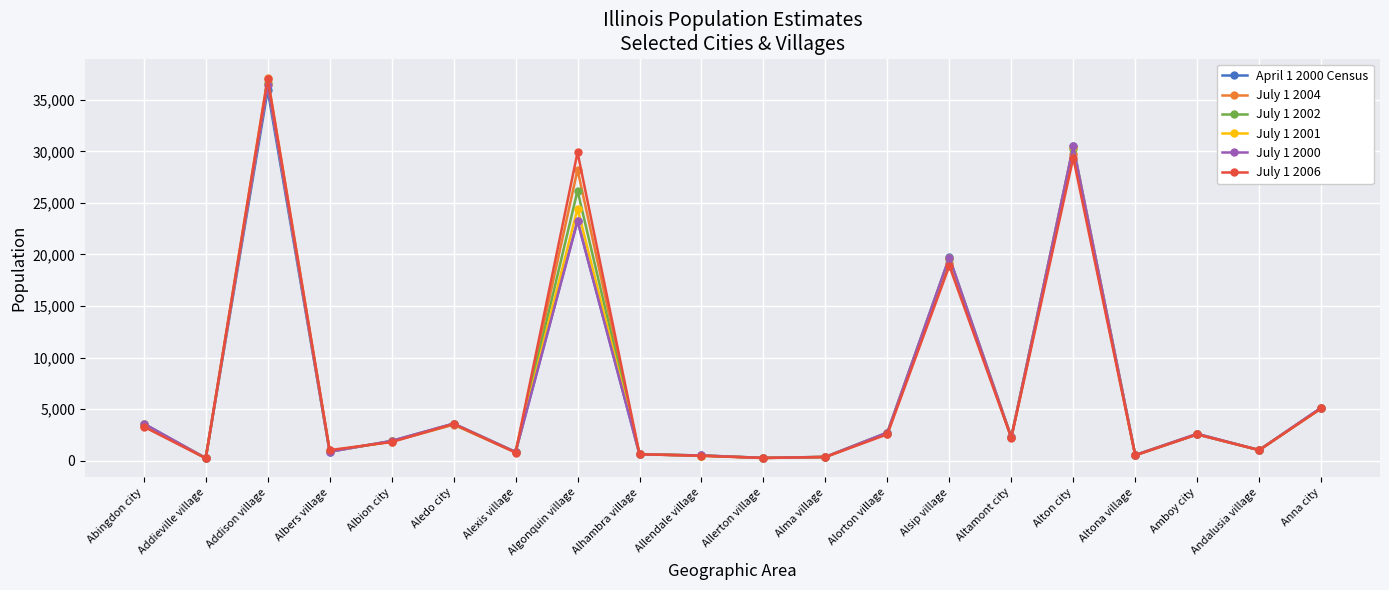

Where is the first local maximum for July 1 2000?

Addison village